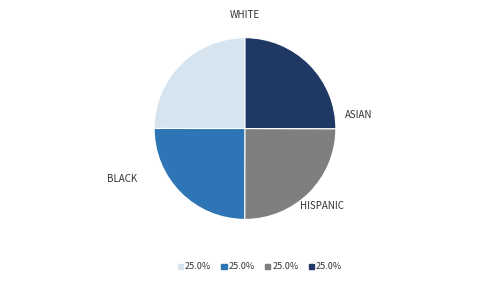

How many segments does this pie chart have?

4